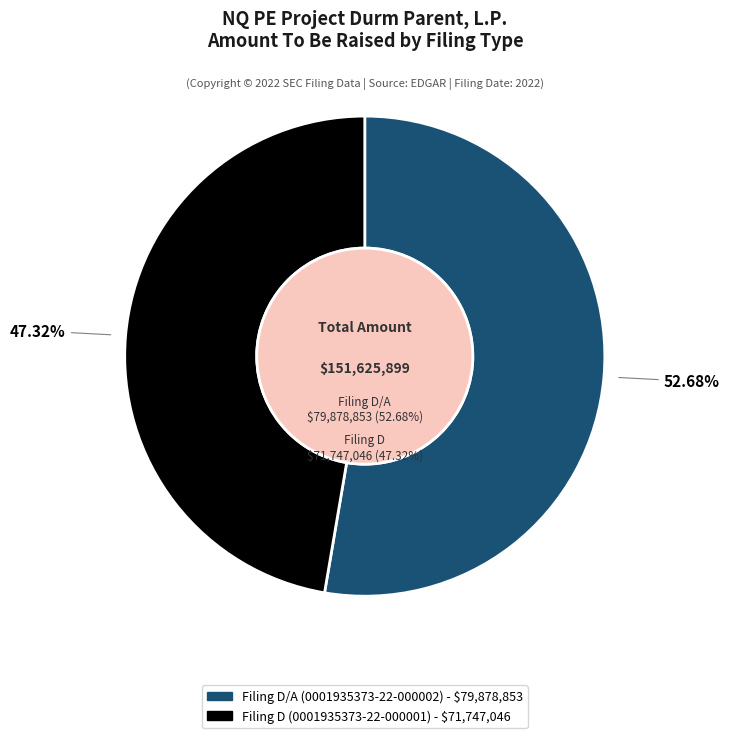

To the nearest percent, what portion does 0001935373-22-000001 represent?

47%